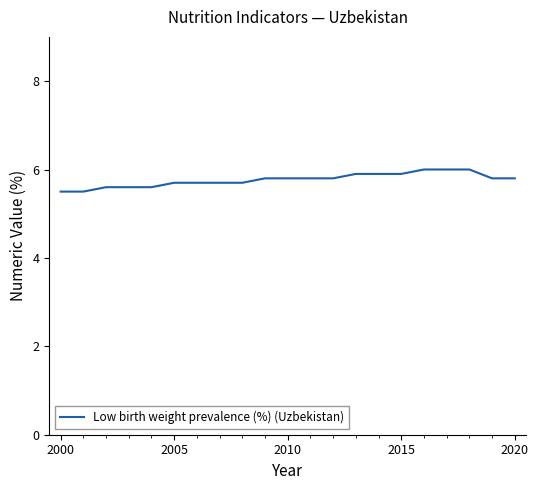

What is the minimum value shown in the chart?

5.5